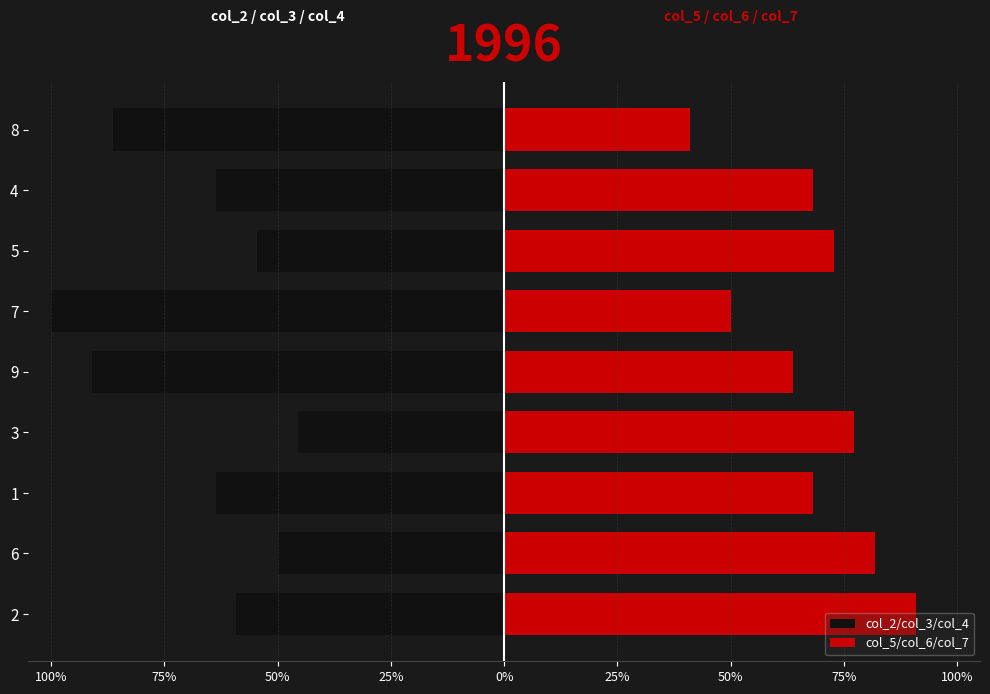

What is the approximate value of col_2/col_3/col_4 at 3?

-45.5